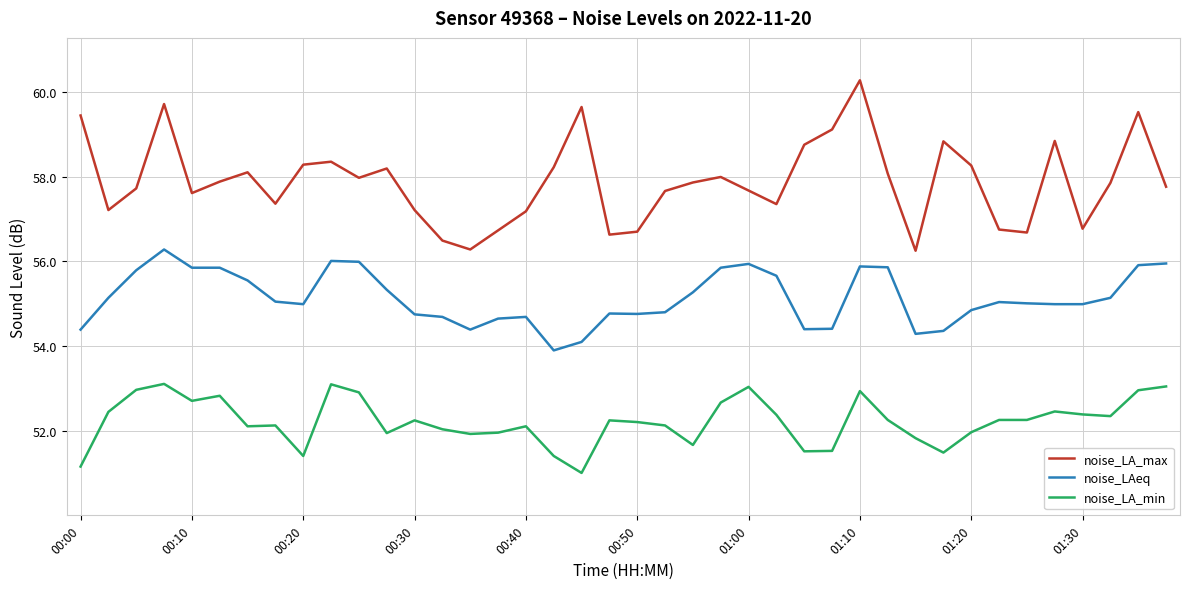

Which series has the largest total across all categories?

noise_LA_max